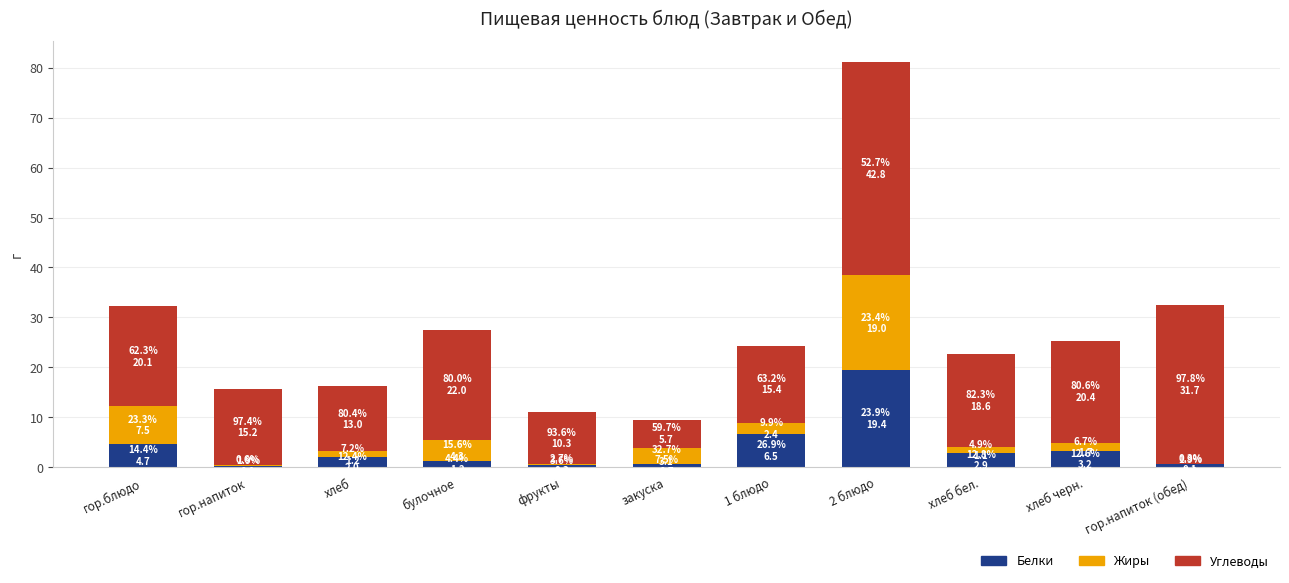

At which category is the sum across all series the highest?

2 блюдо